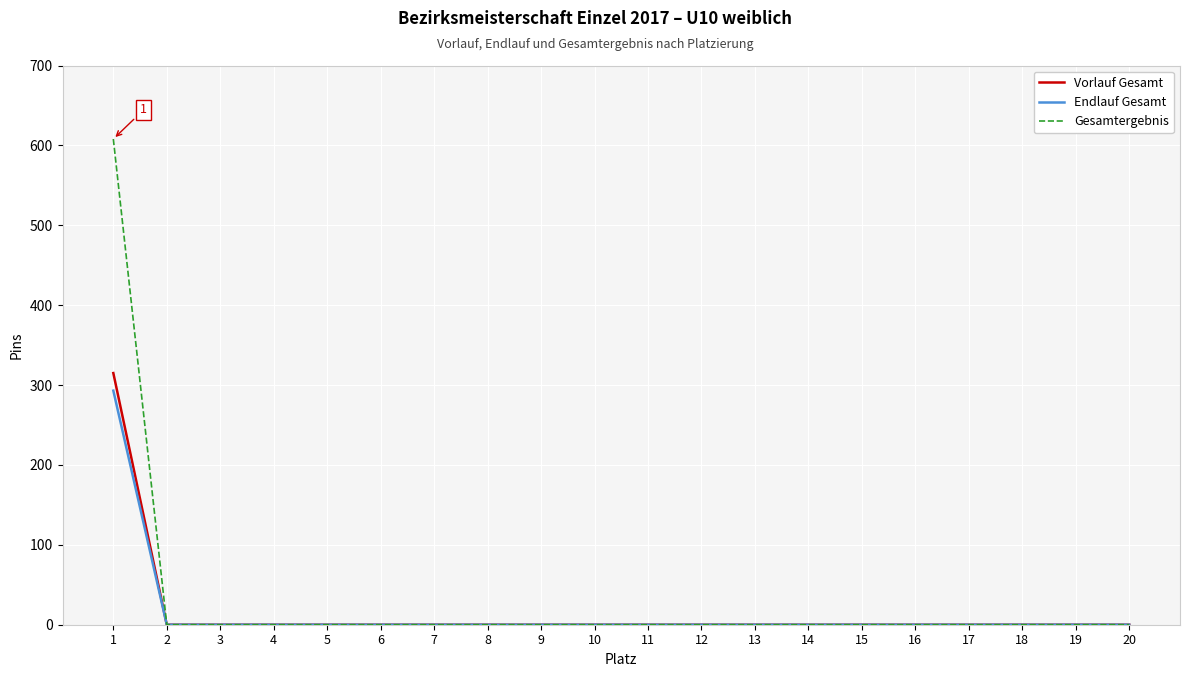

The value of Vorlauf Gesamt at 16 is 110. True or false?

False